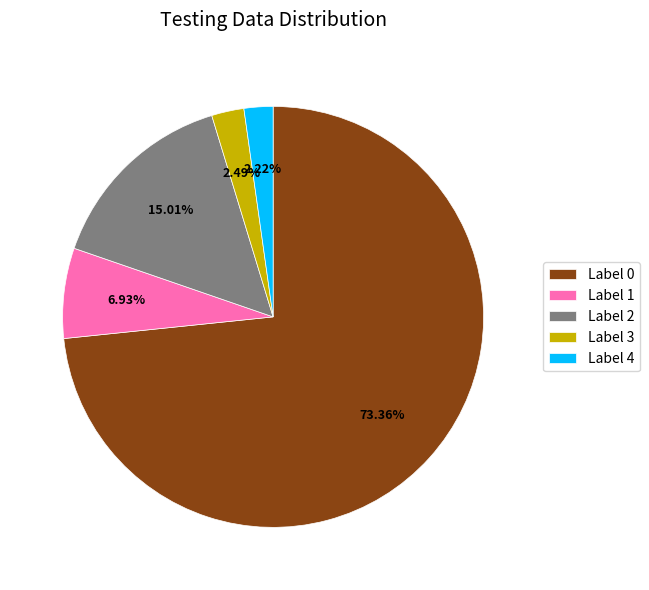

What is the majority slice?

Label 0